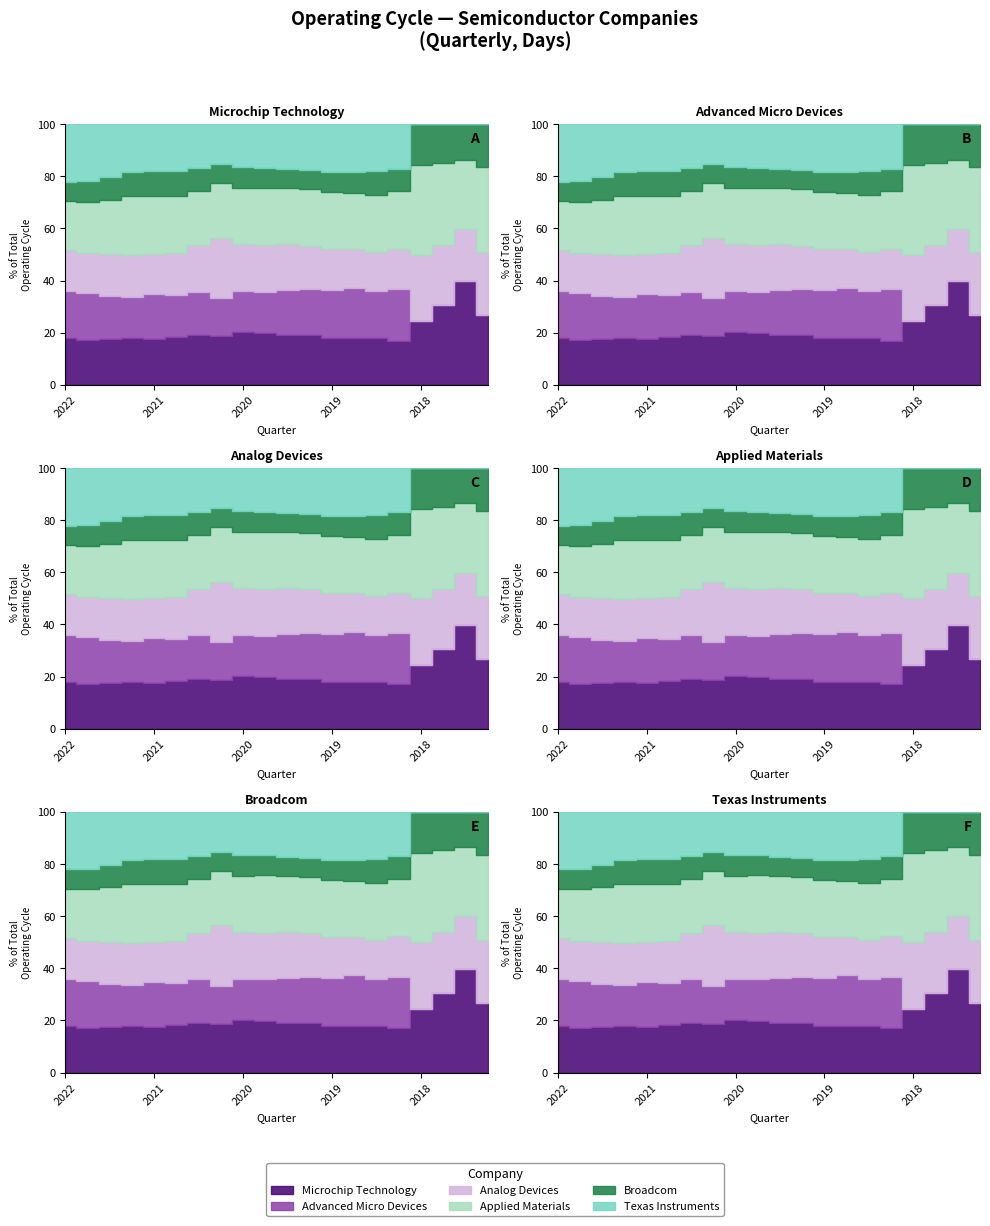

Is the value of Advanced Micro Devices at 2019-03-31 greater than the value of Broadcom at 2022-09-30?

Yes